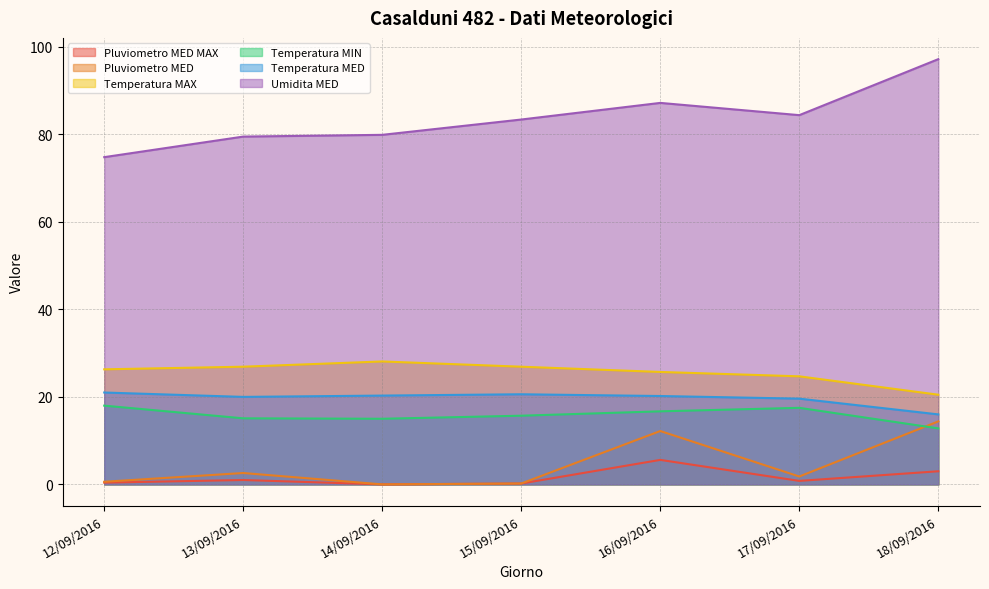

How many categories are shown in the chart?

7